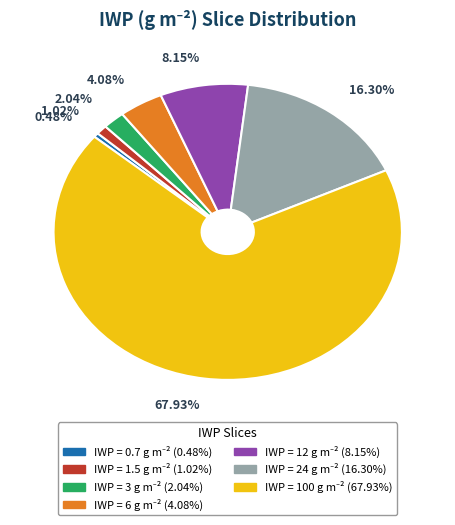

To the nearest percent, what is the difference between the largest and smallest slice percentages?

67%